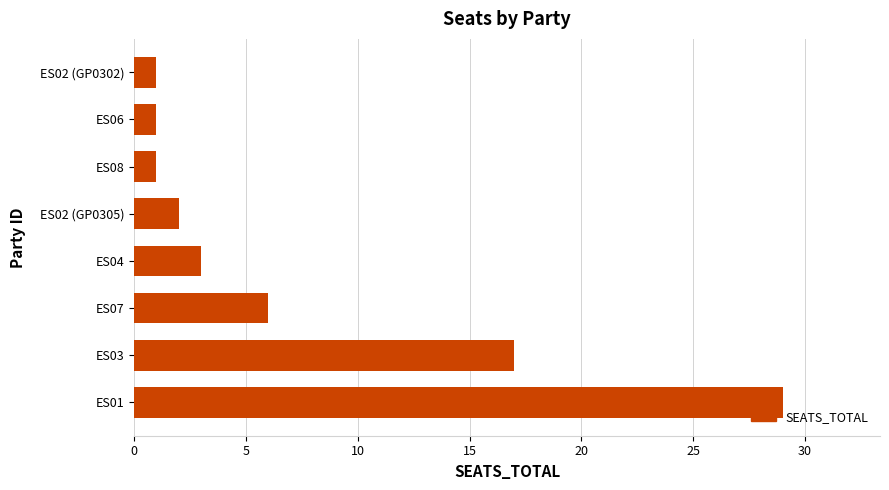

What is the ratio of the value at ES02 (GP0302) to the value at ES08?

1.0